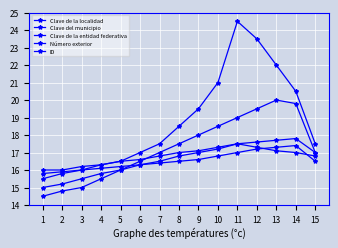

True or false: Clave del municipio and Clave de la entidad federativa intersect in this chart.

False